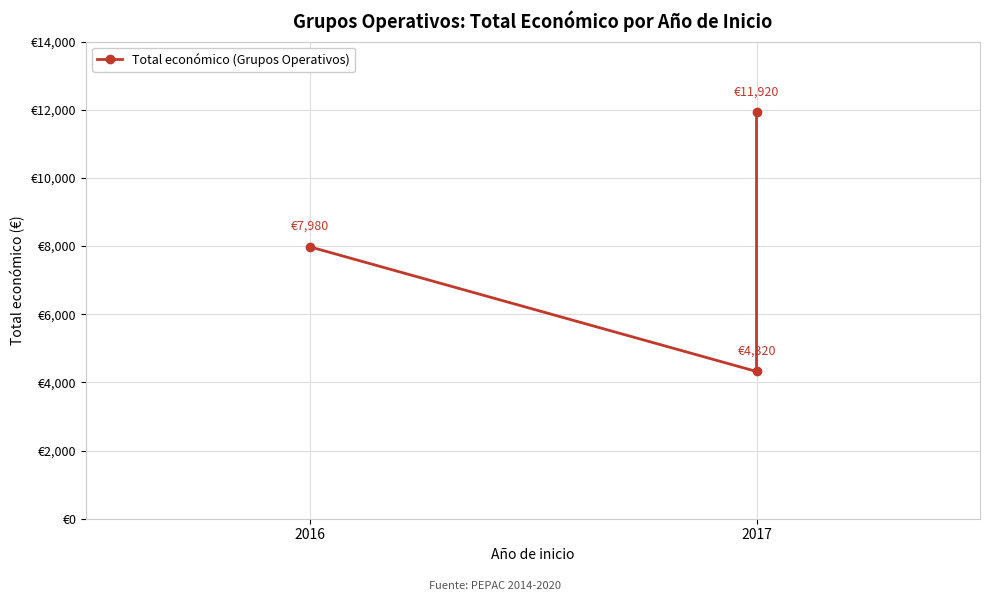

Reading right to left, what are all the values shown in this chart?

11920	4320	7980